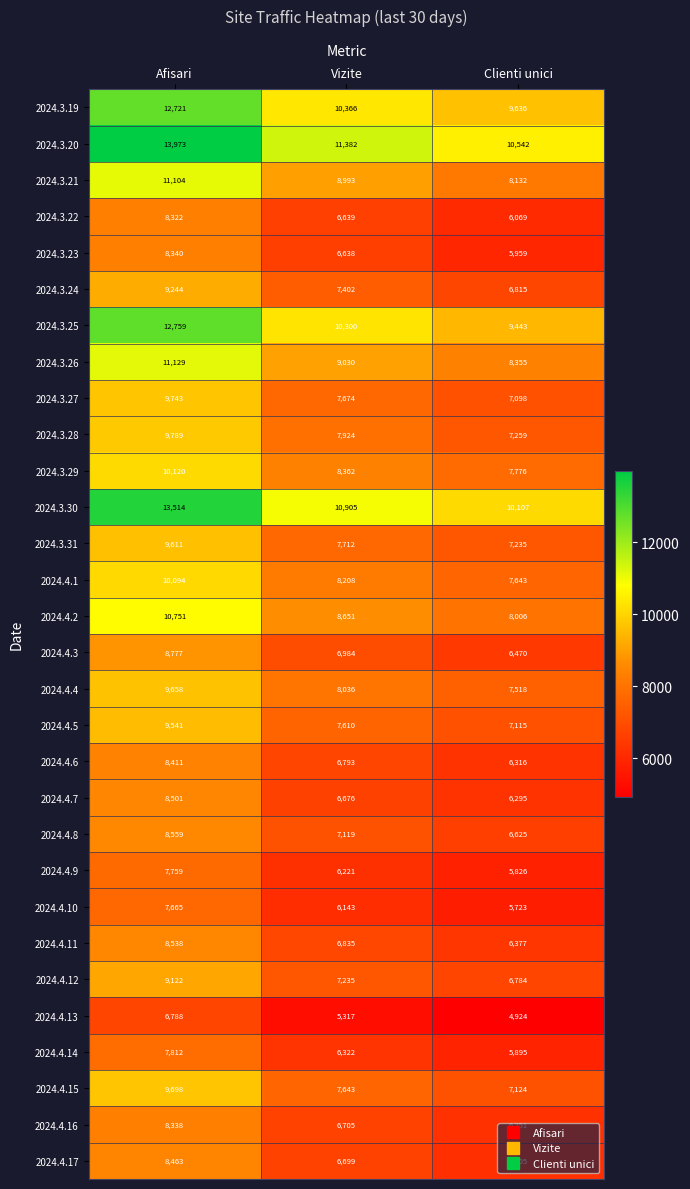

Which series has the largest range (max minus min)?

2024.3.20